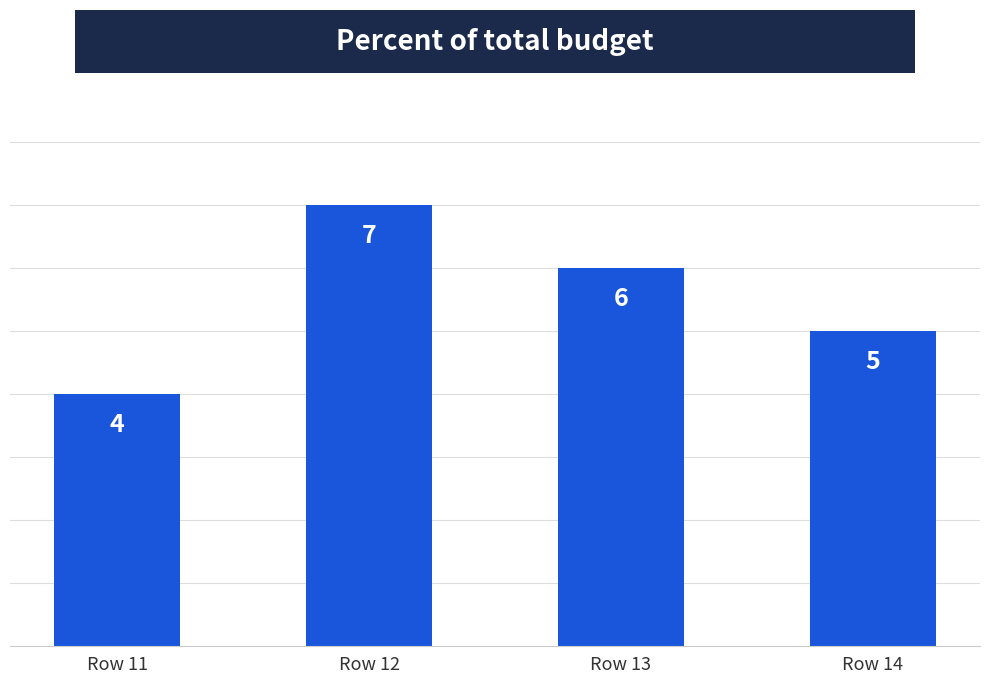

What is the difference between the values at Row 13 and Row 11?

2